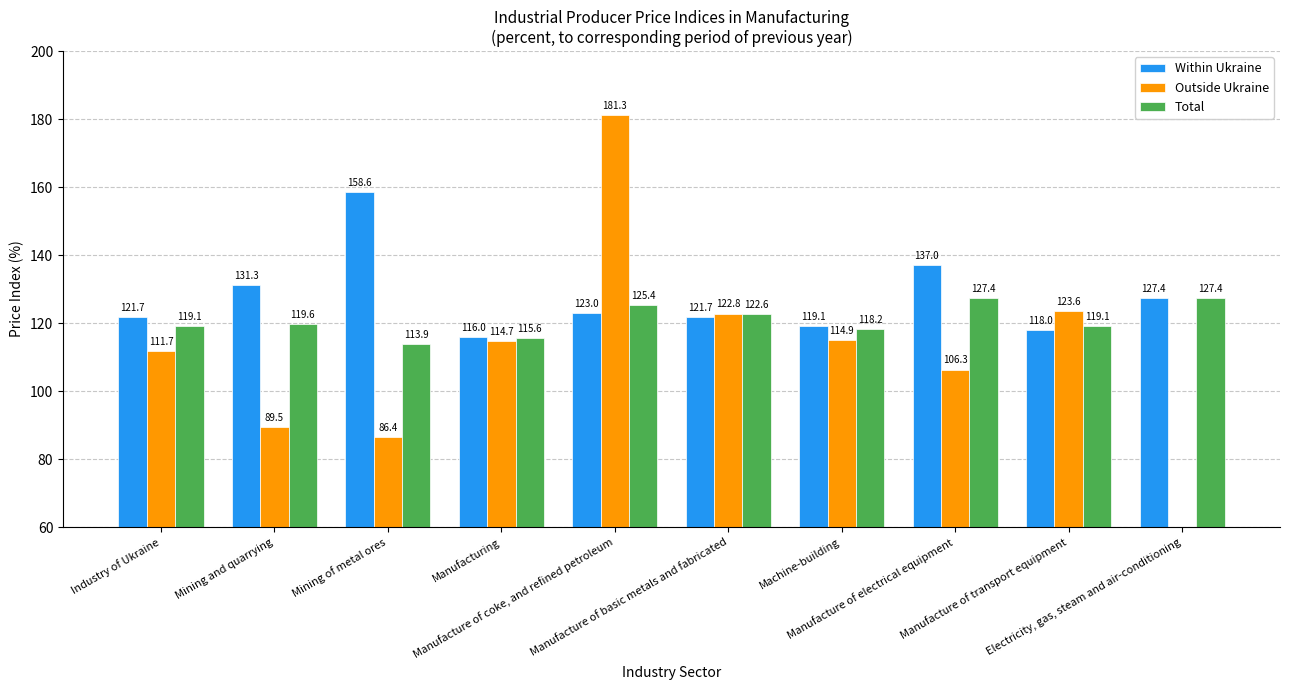

What is the spread (max minus min) of values at Manufacture of electrical equipment?

30.7